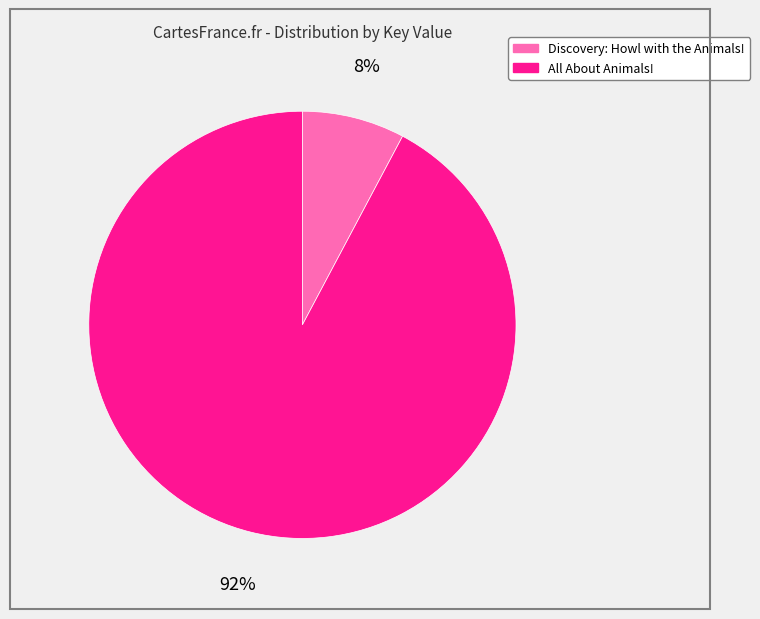

Rank the categories by value from highest to lowest.

All About Animals!, Discovery: Howl with the Animals!